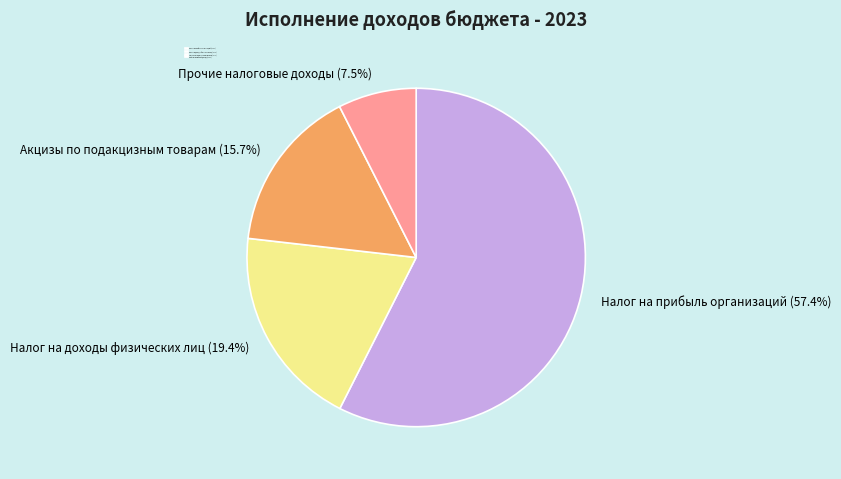

Does any single category account for the majority?

Yes